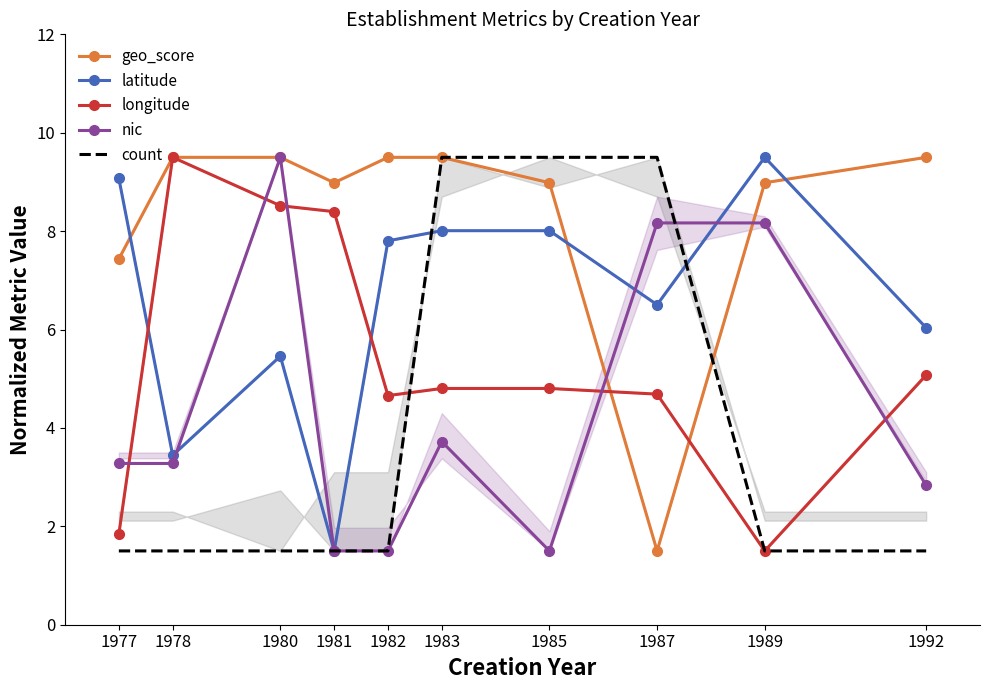

What are all the series names shown in the legend?

geo_score, latitude, longitude, nic, count